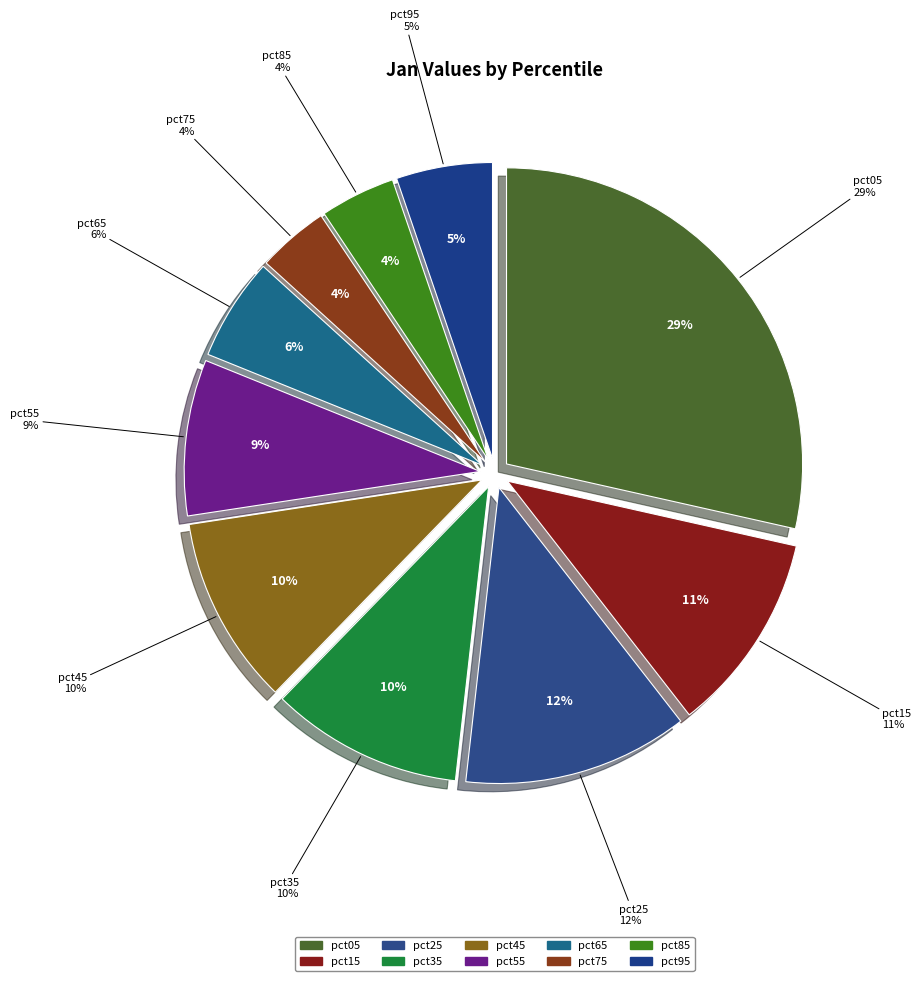

To the nearest percent, what portion does pct65 represent?

6%